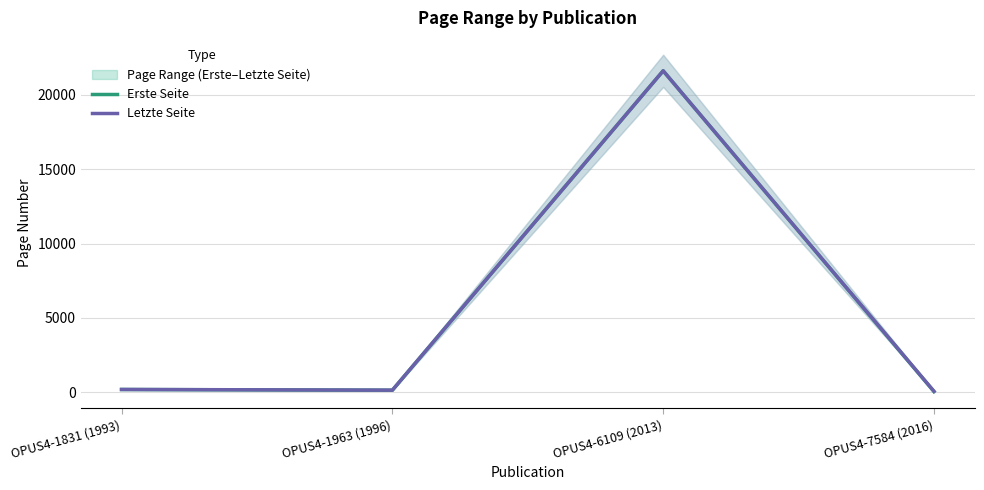

What is the value of the Erste Seite point at the 1st from the left?

192